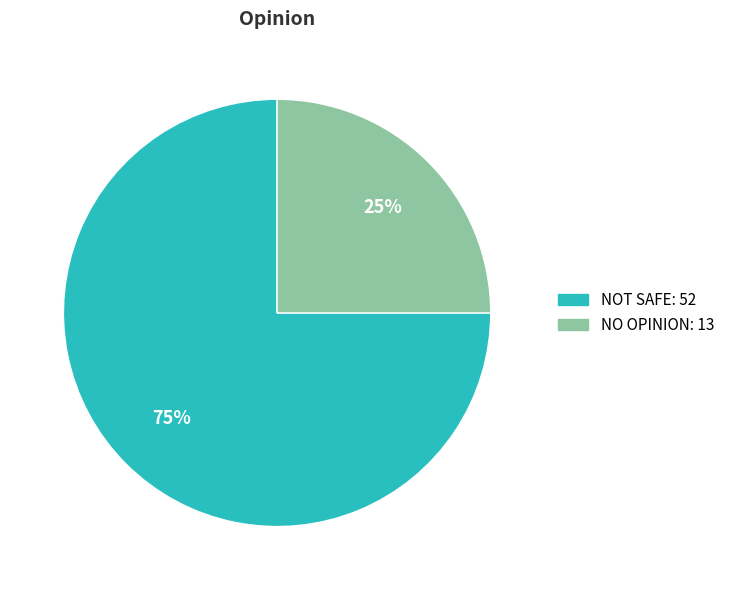

To the nearest percent, what is the difference between the largest and smallest slice percentages?

50%